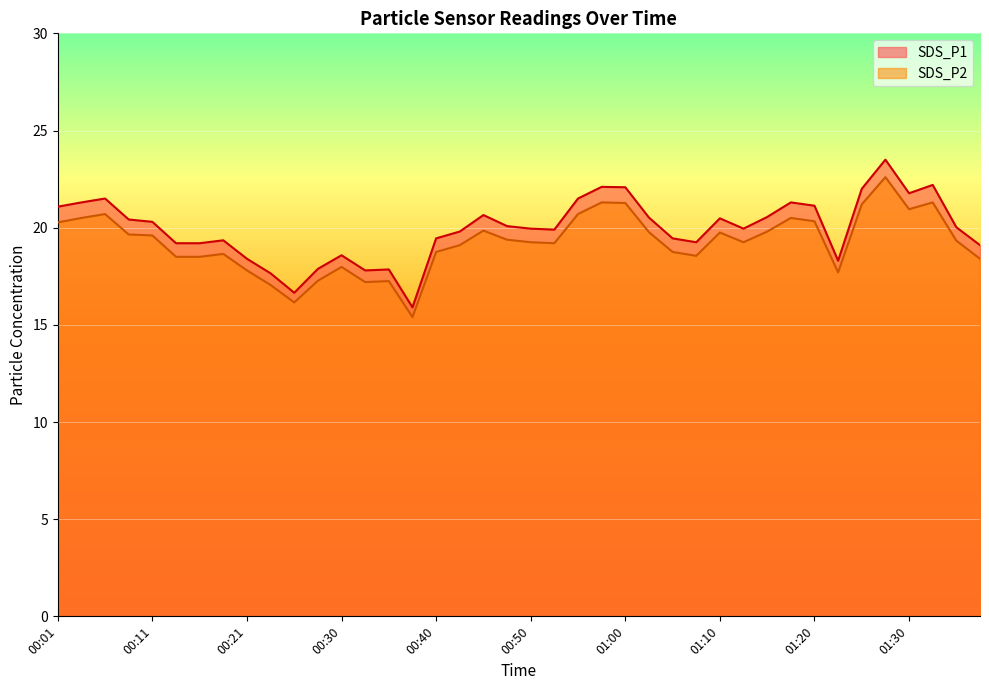

At which label does SDS_P2 first exceed 19?

00:01